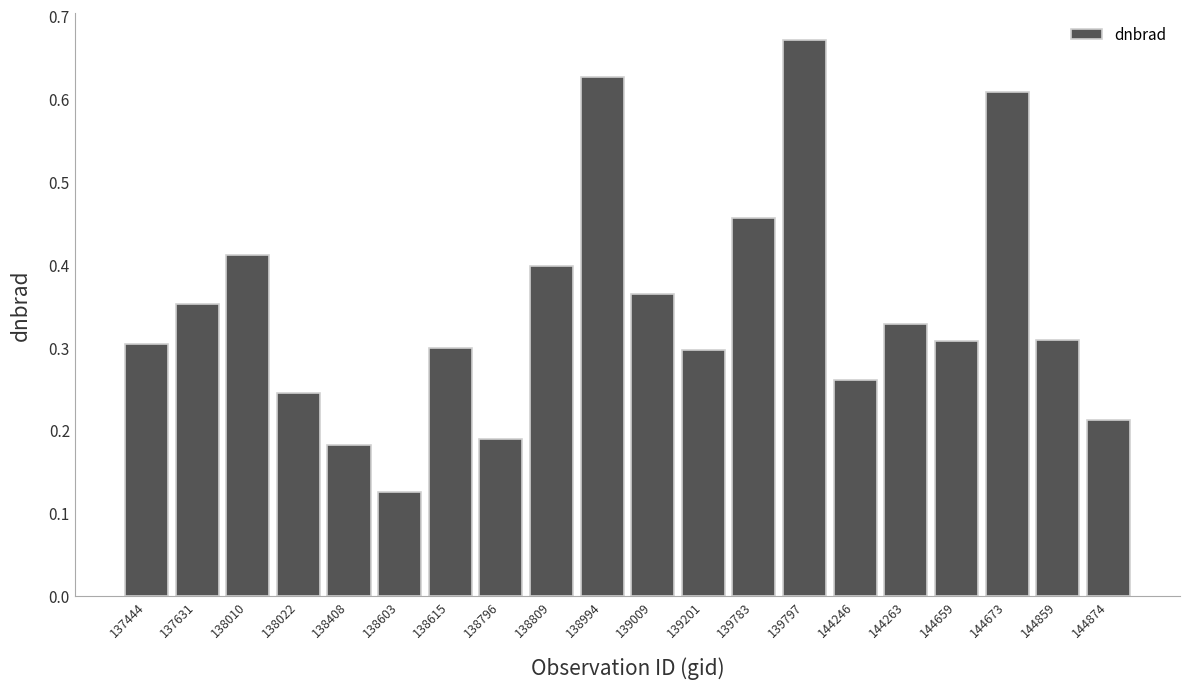

How many values are between 0 and 1?

20